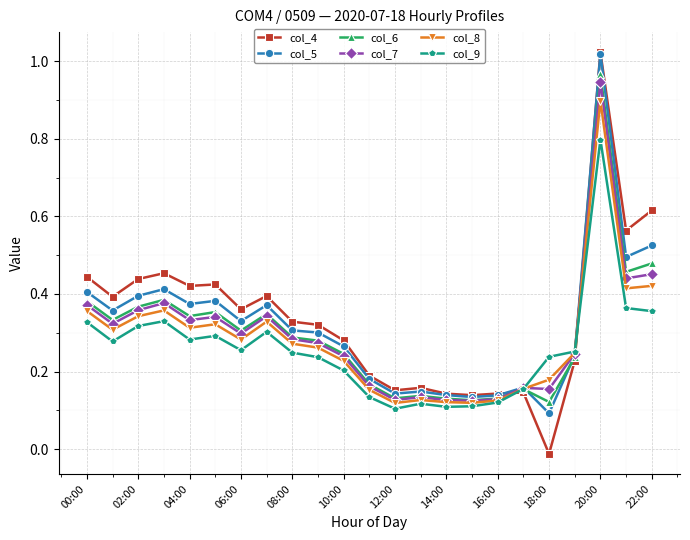

At how many categories does at least one series exceed 0?

23